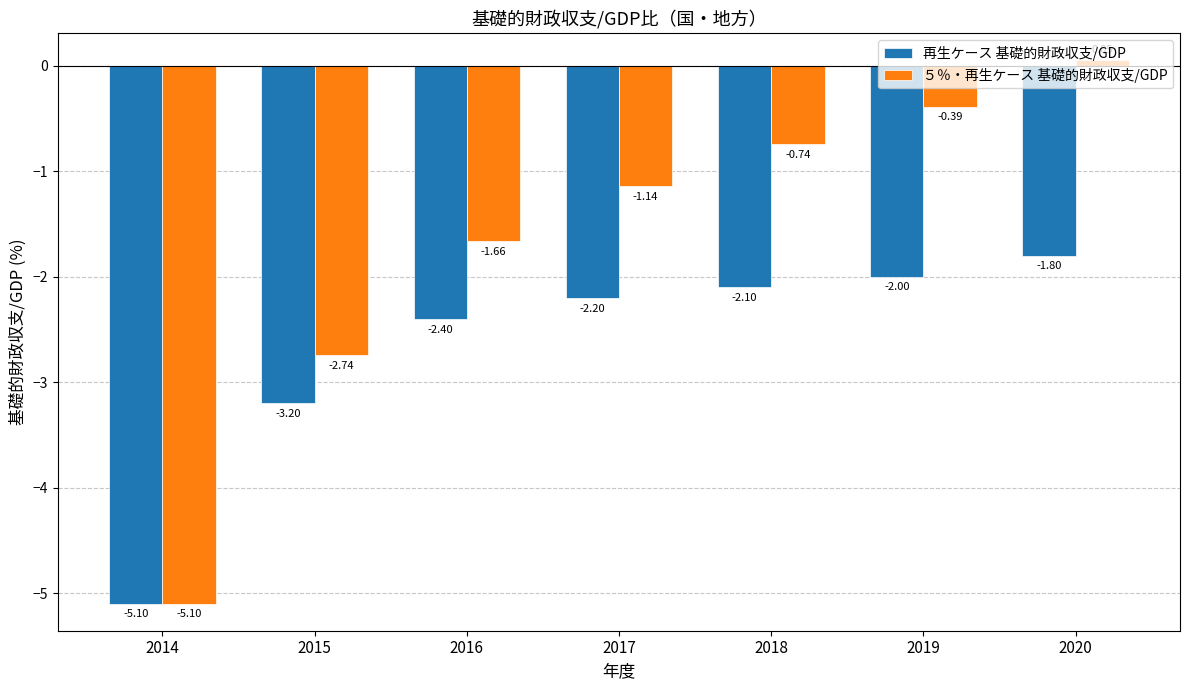

How many bars are there in total?

14